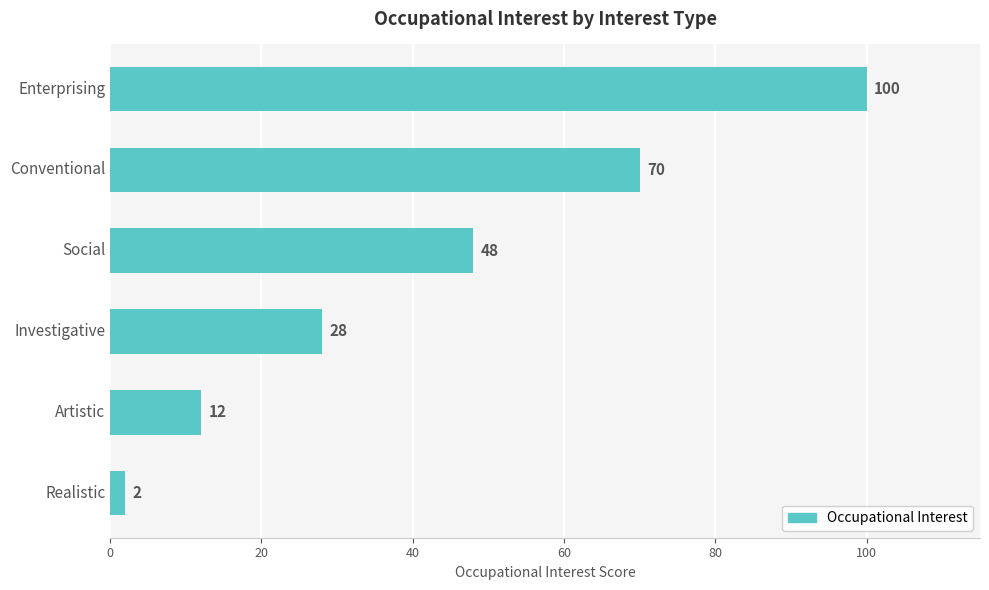

List the labels in order of value, largest first.

Enterprising, Conventional, Social, Investigative, Artistic, Realistic